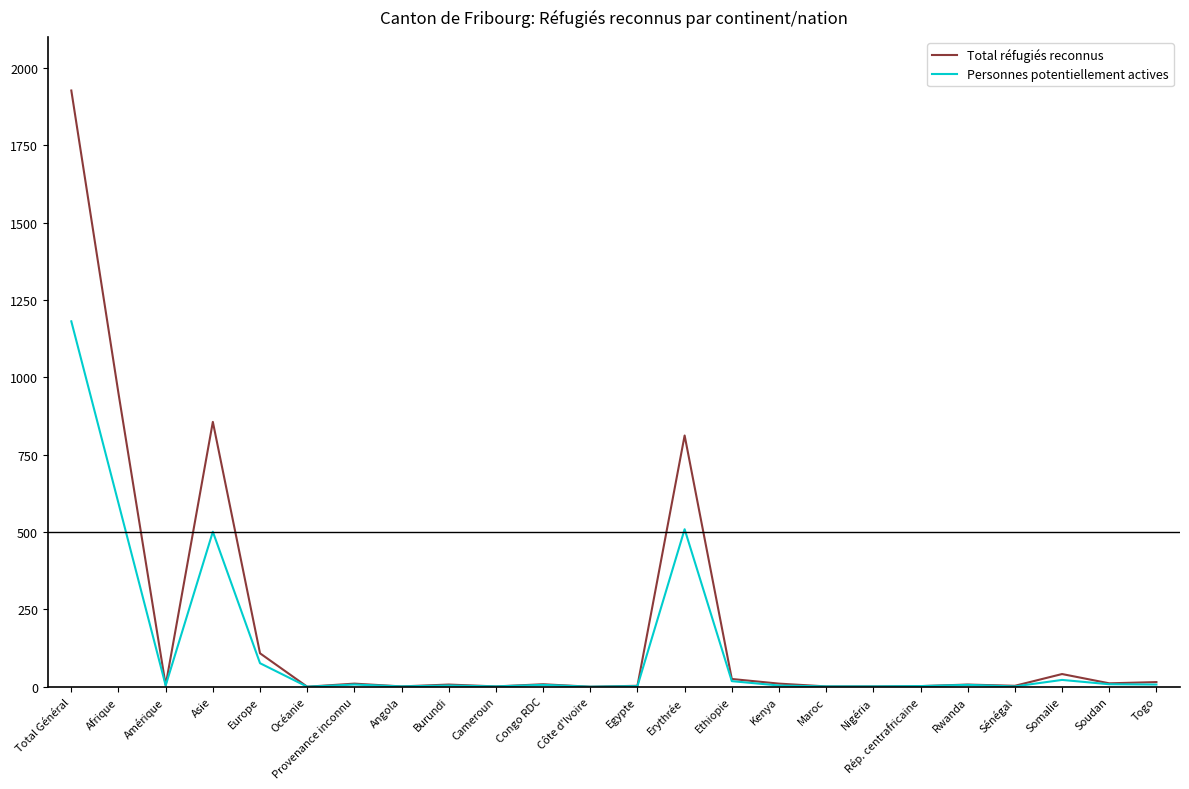

Which category has the highest value in the Personnes potentiellement actives series?

Total Général